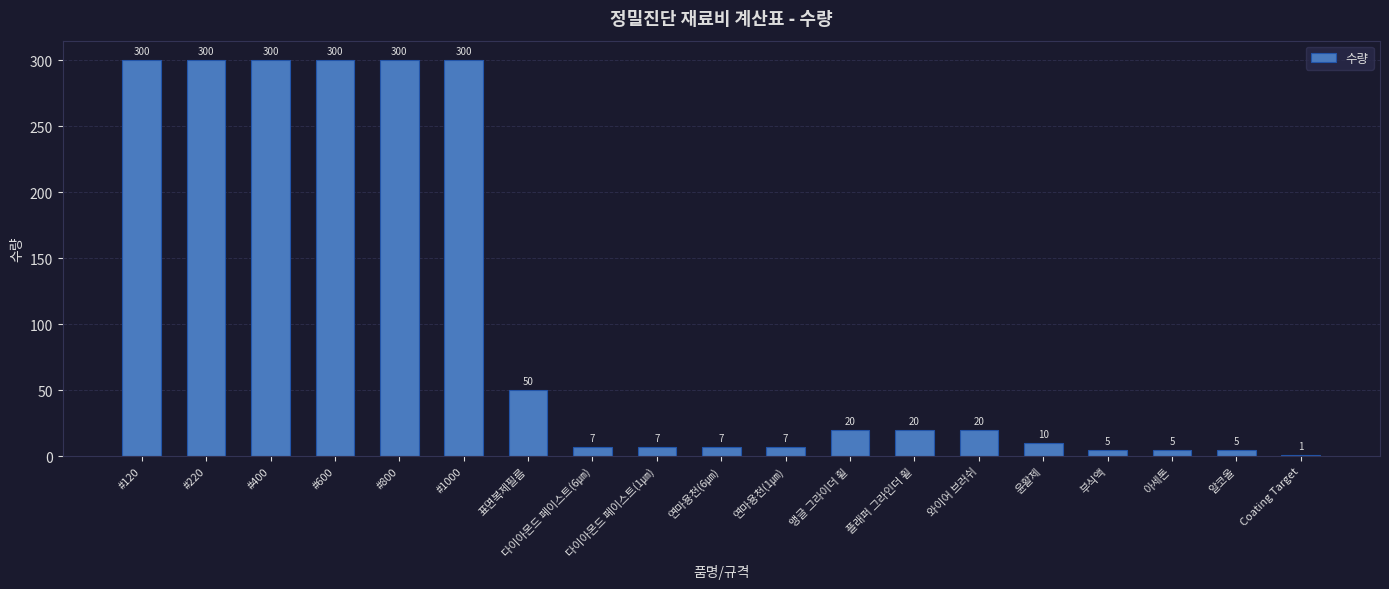

What is the value of the 12th bar from the left?

20